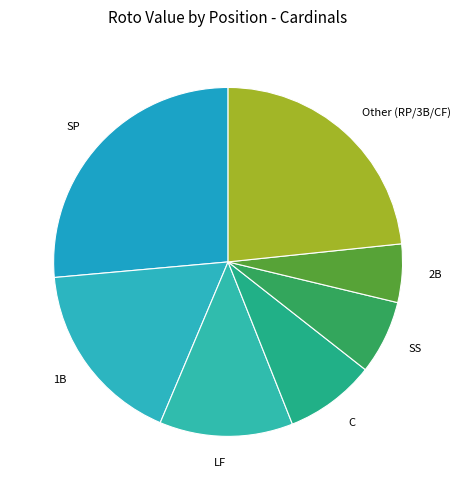

The 2B slice represents 15% of the pie. True or false?

False